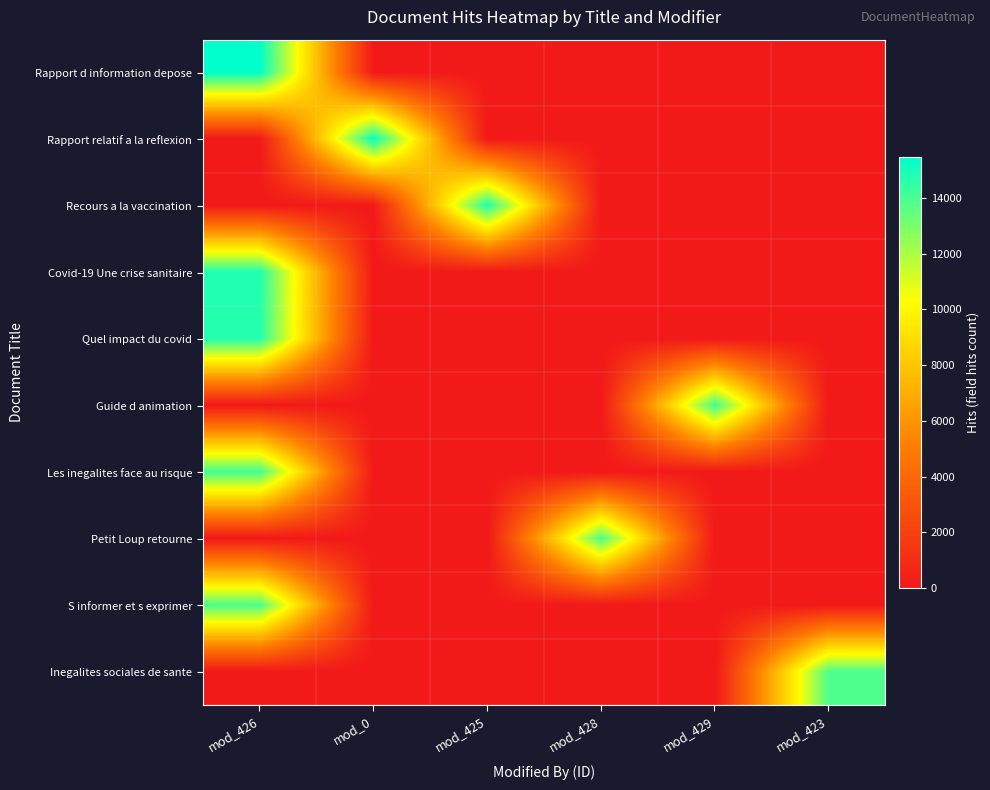

How many data points does each series have?

6